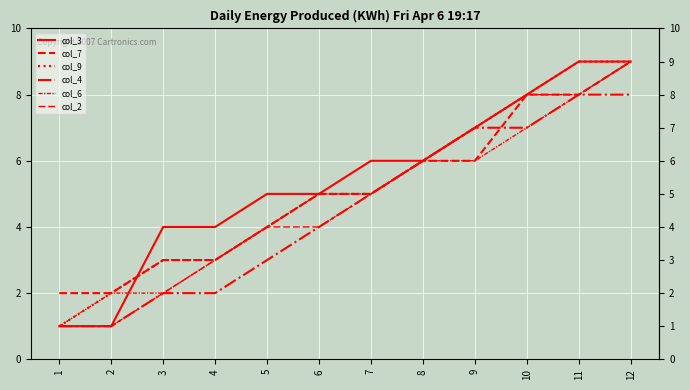

At 1, list the series in order from largest to smallest.

col_7, col_3, col_9, col_4, col_6, col_2